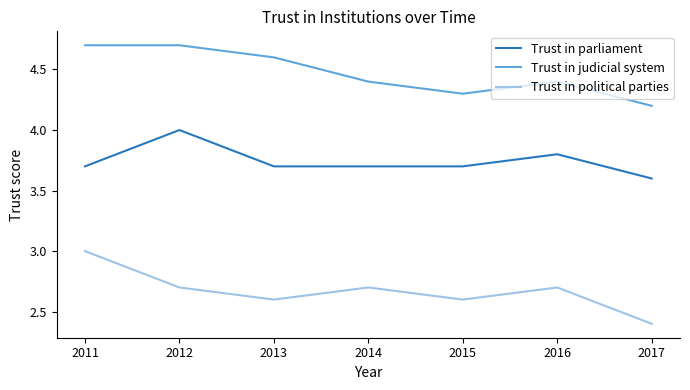

Which label corresponds to the smallest value in the chart?

2017